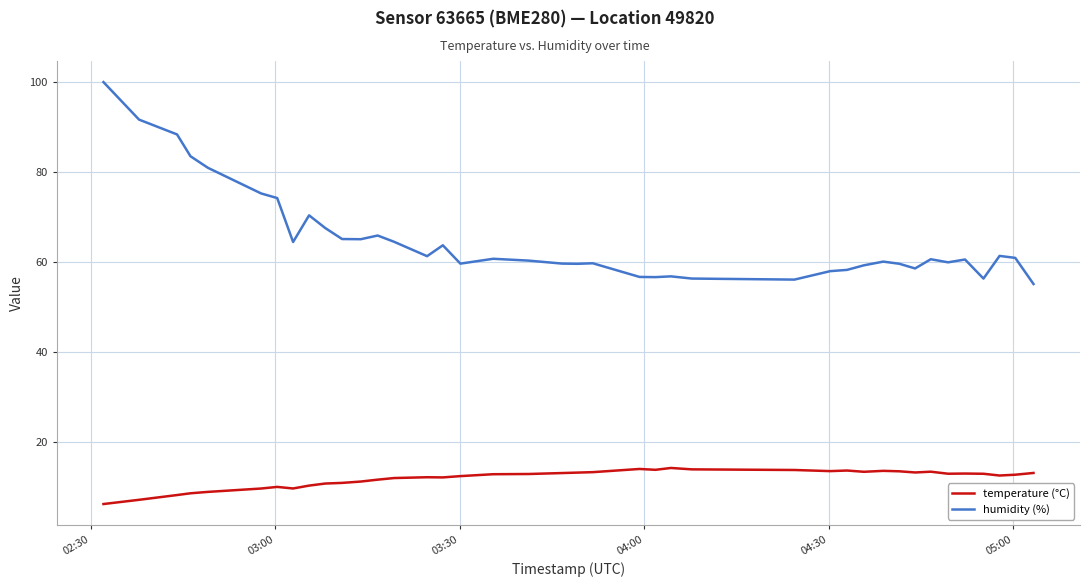

Which series has the largest total across all categories?

humidity (%)